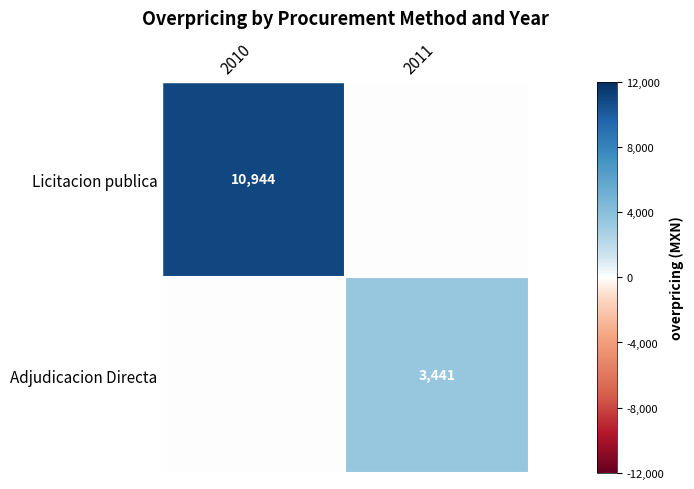

Is it true that Licitacion publica equals 7404 at 2010?

False